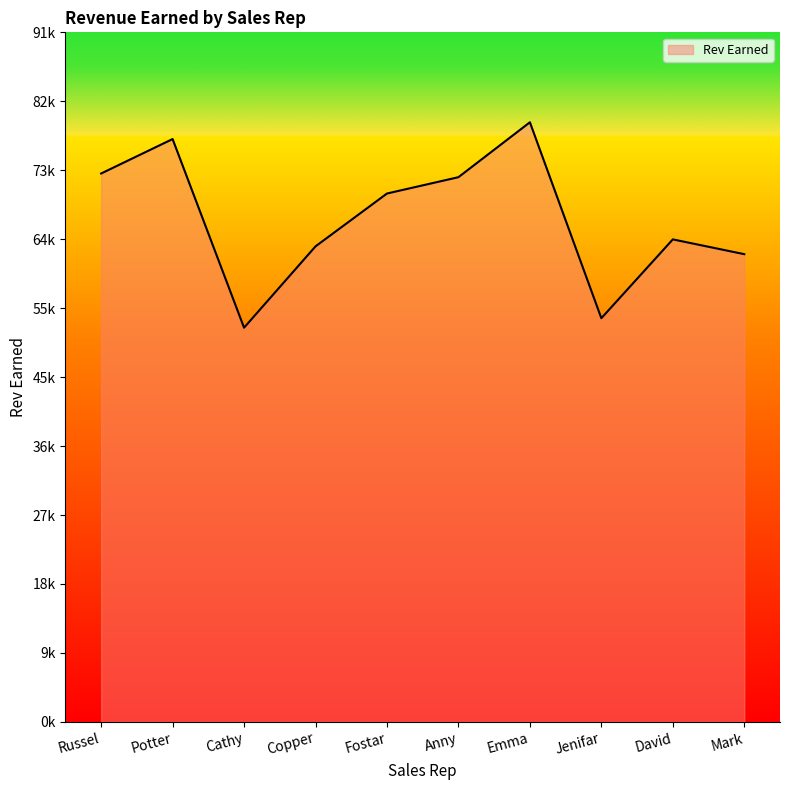

The chart shows a value of 15726 at Russel. True or false?

False